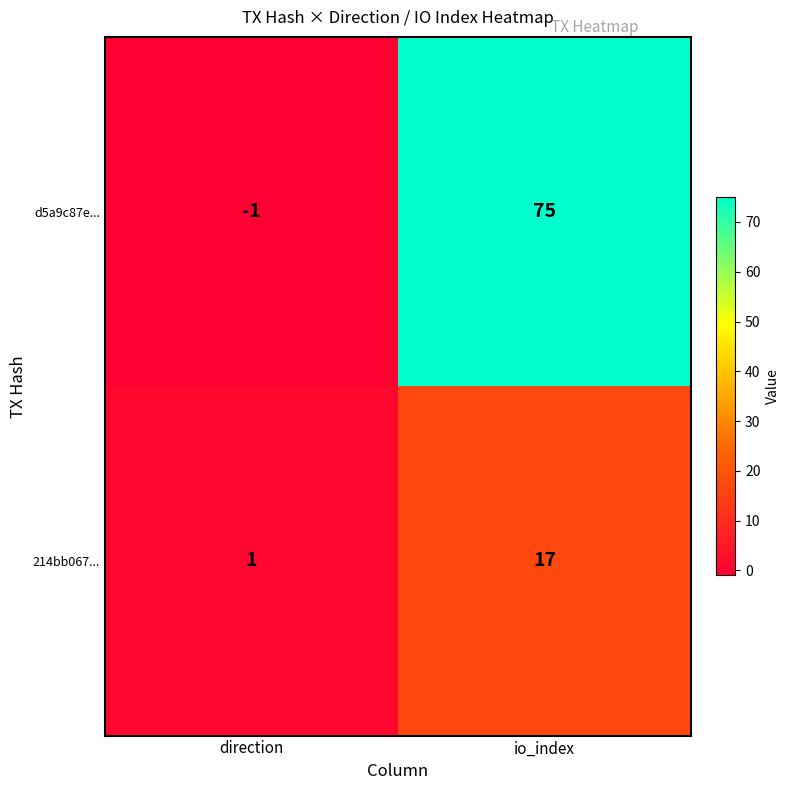

At which category does the chart reach its peak across all series?

io_index